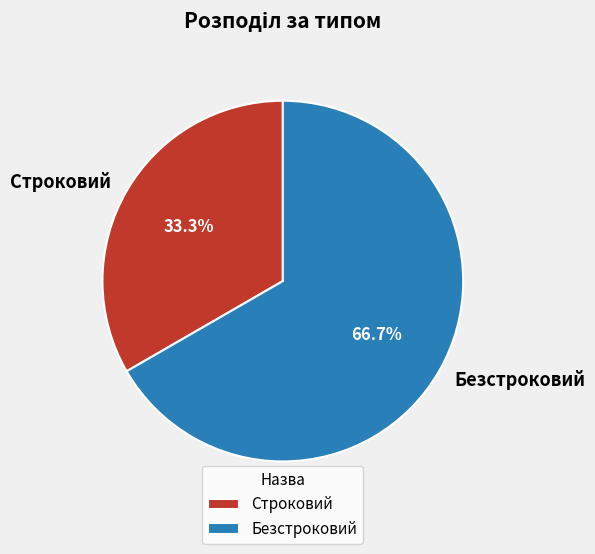

What is the smallest slice in the pie chart?

Строковий